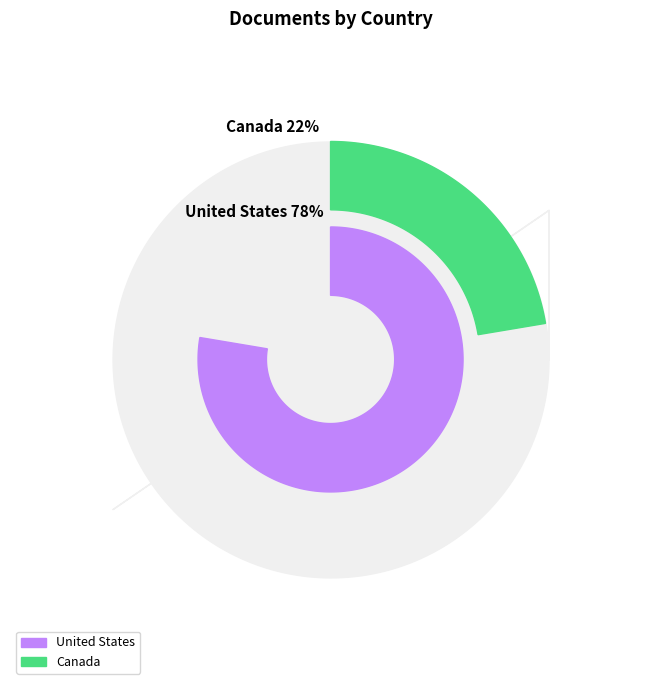

To the nearest percent, what percentage of the pie is United States?

78%